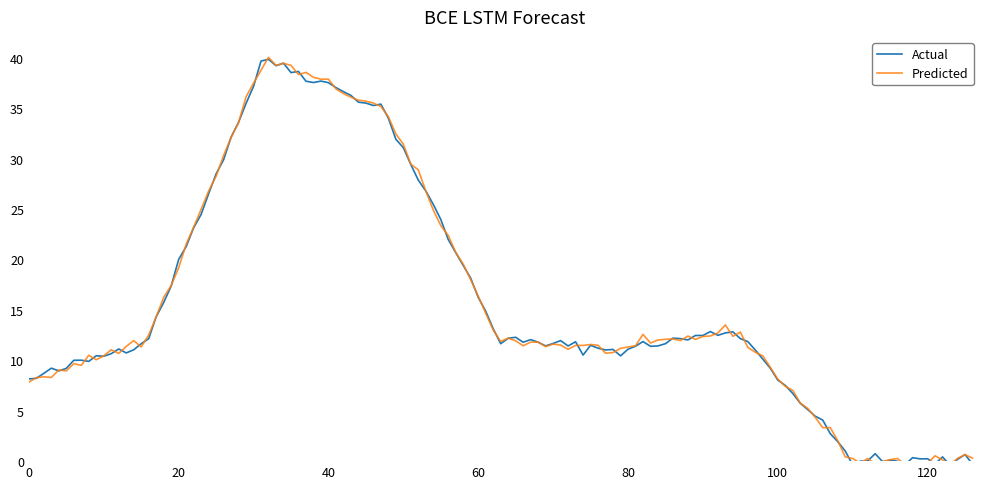

How many lines are shown in the chart?

2